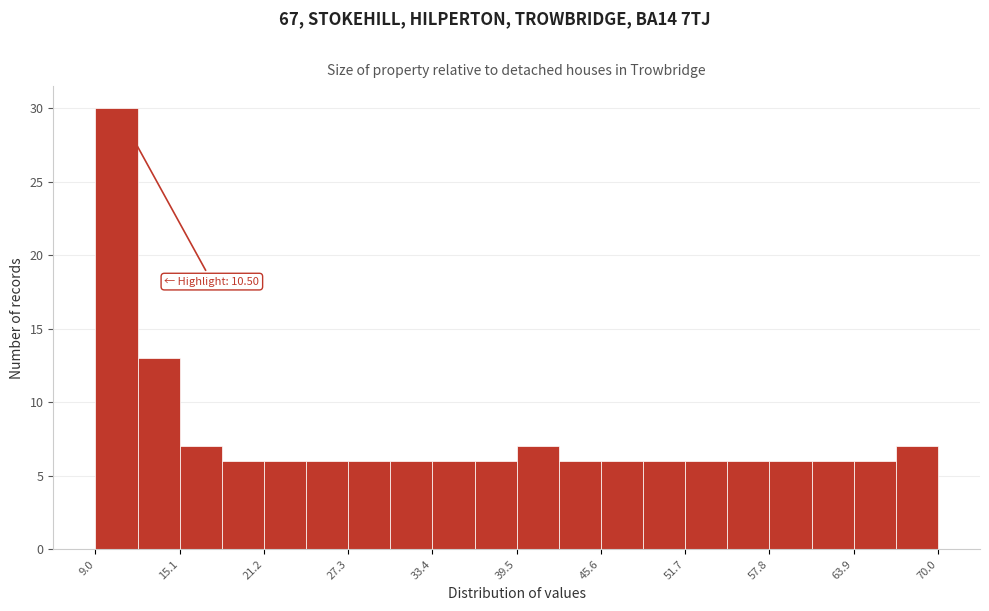

Read against the x-axis, roughly where is the centre of the tallest bar?

10